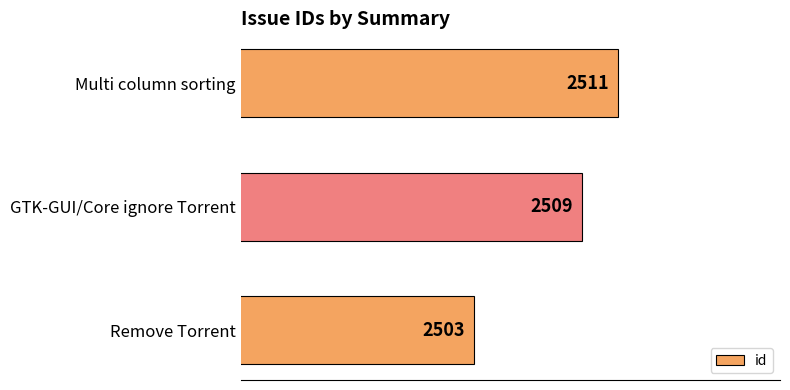

What is the maximum value shown in the chart?

2511